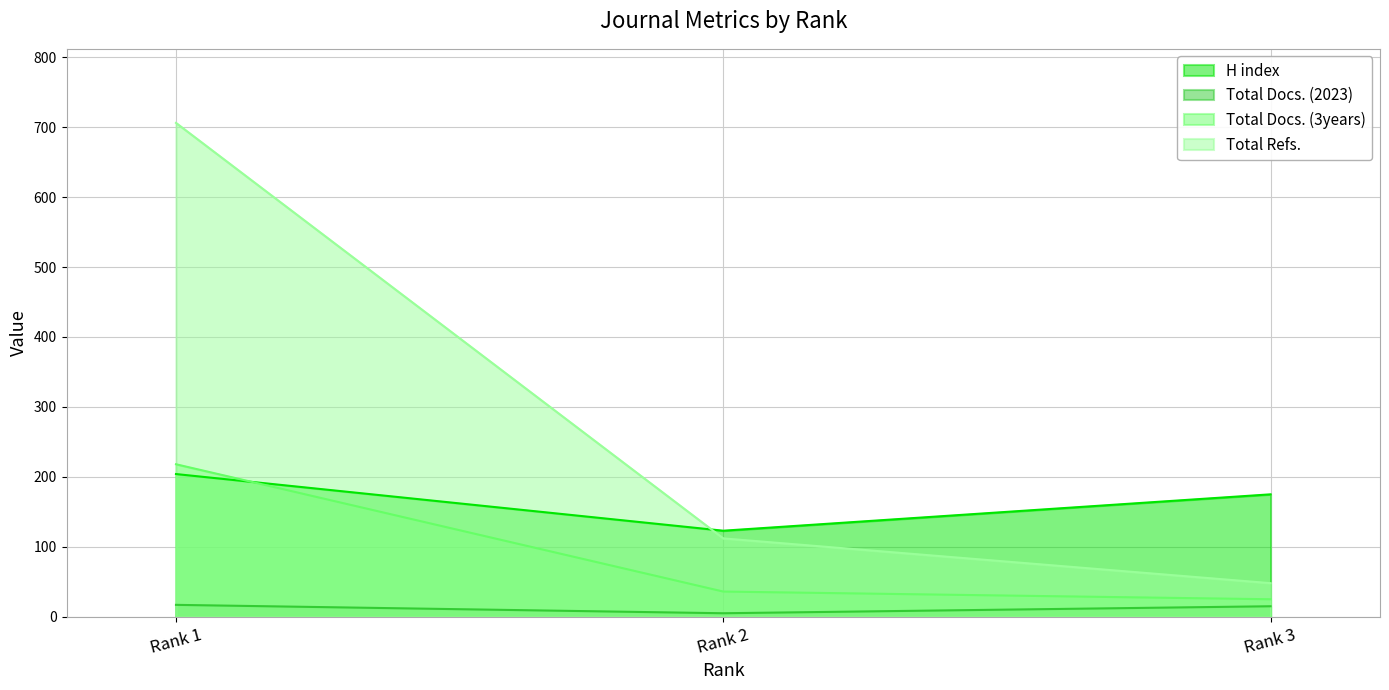

Which series has the largest range (max minus min)?

Total Refs.